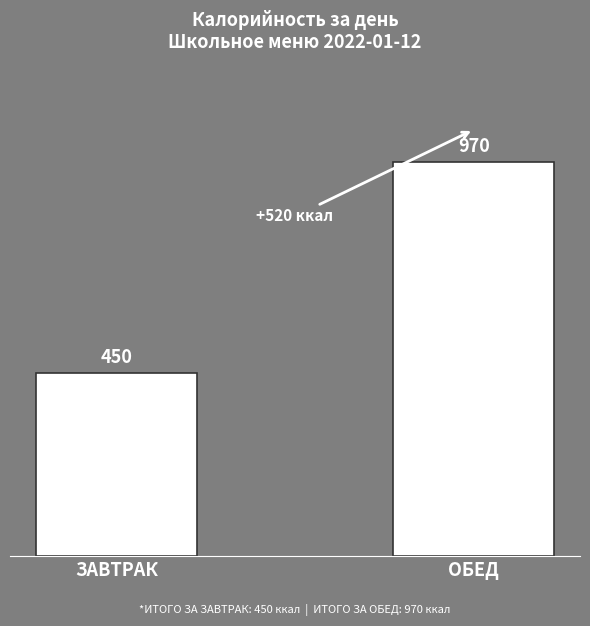

How many values are below 970?

1